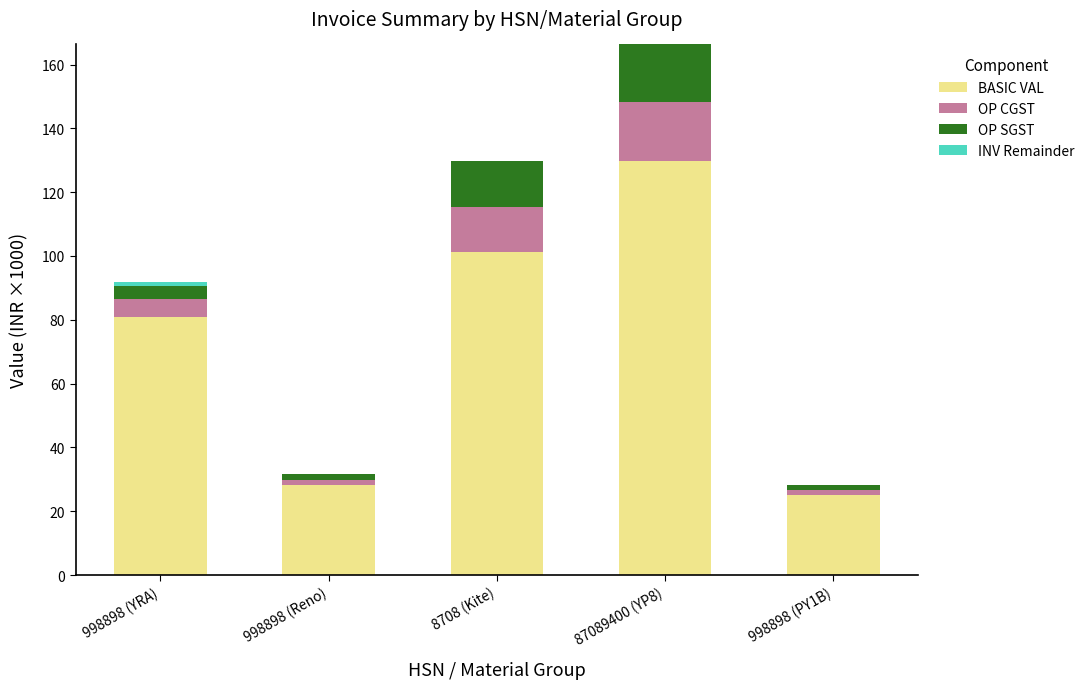

Is it true that BASIC VAL equals 216.4 at 87089400 (YP8)?

False